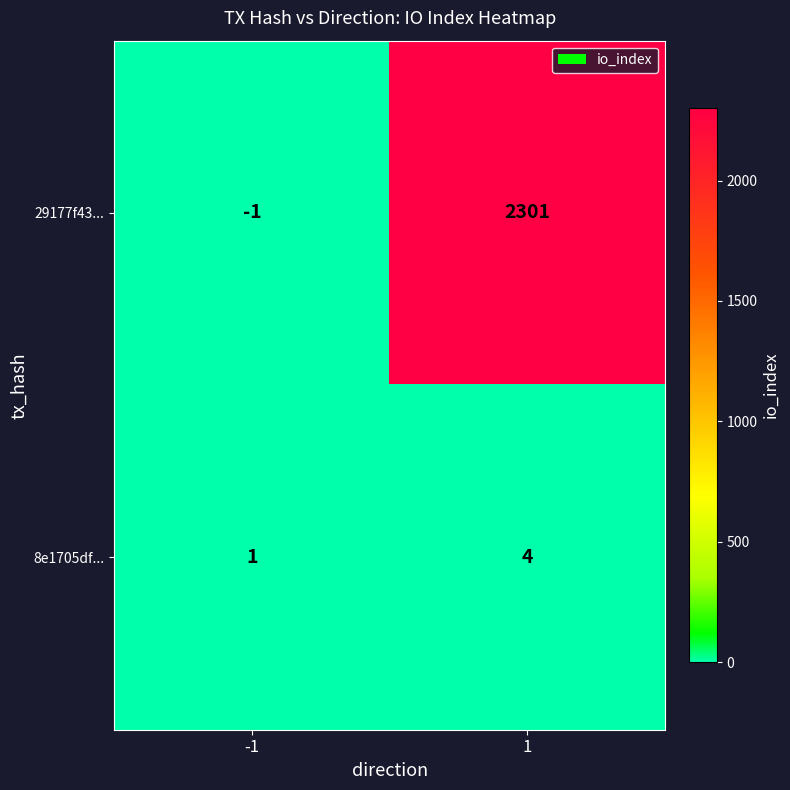

What is the approximate value of 29177f43... at 1, to the nearest 10?

2300